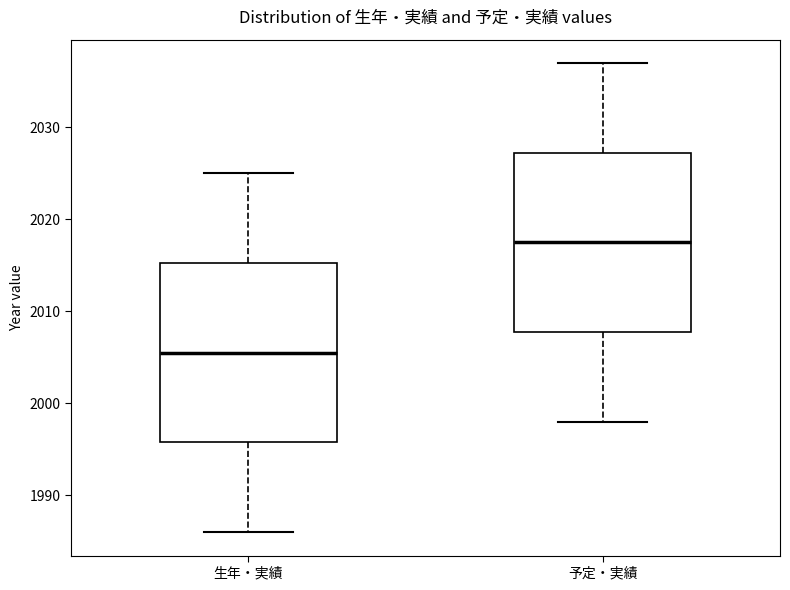

Reading left to right, read every box against the y-axis: the position of its median line, the range the box covers, and the ends of its whiskers. The values are not printed on the chart, so give them approximately, as read against the axis.

生年・実績: median 2006, box 1996 to 2015, whiskers 1986 to 2025
予定・実績: median 2018, box 2008 to 2027, whiskers 1998 to 2037